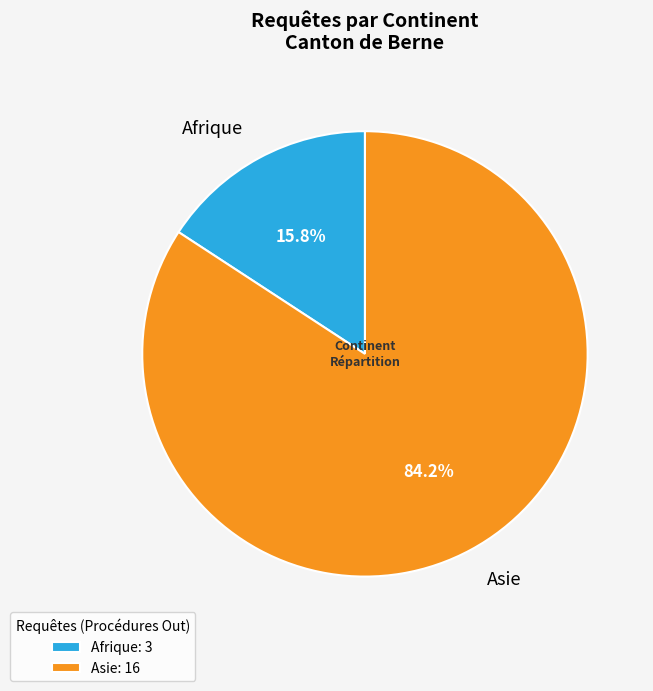

To the nearest percent, what percentage of the pie is Afrique?

16%